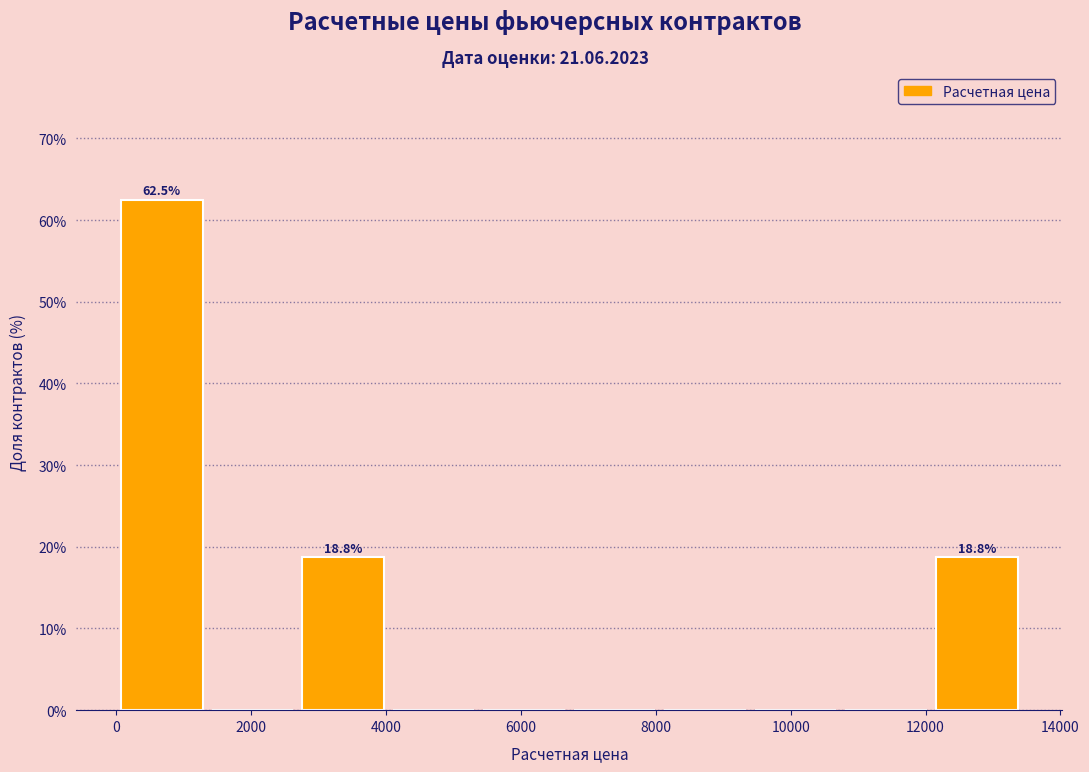

Over which range of the x-axis is the bar tallest?

0 to 1400